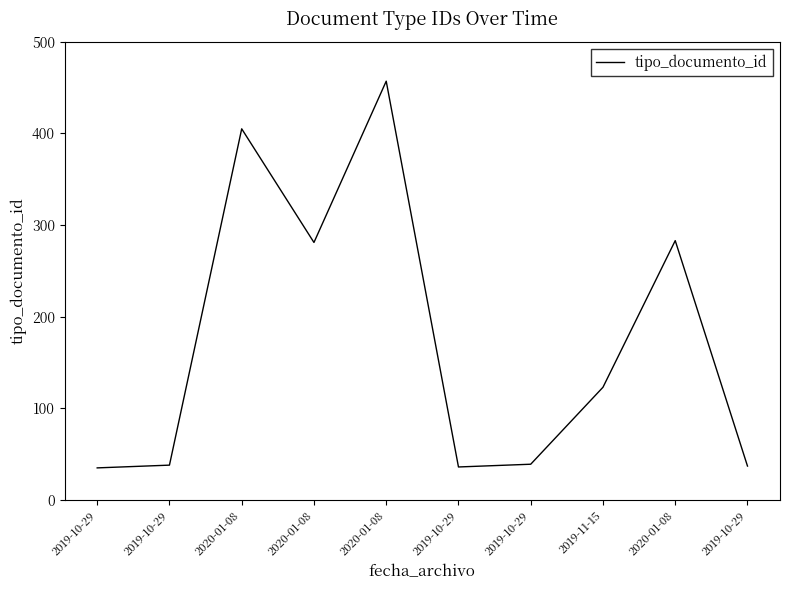

Does the chart display data point markers on the line(s)?

No